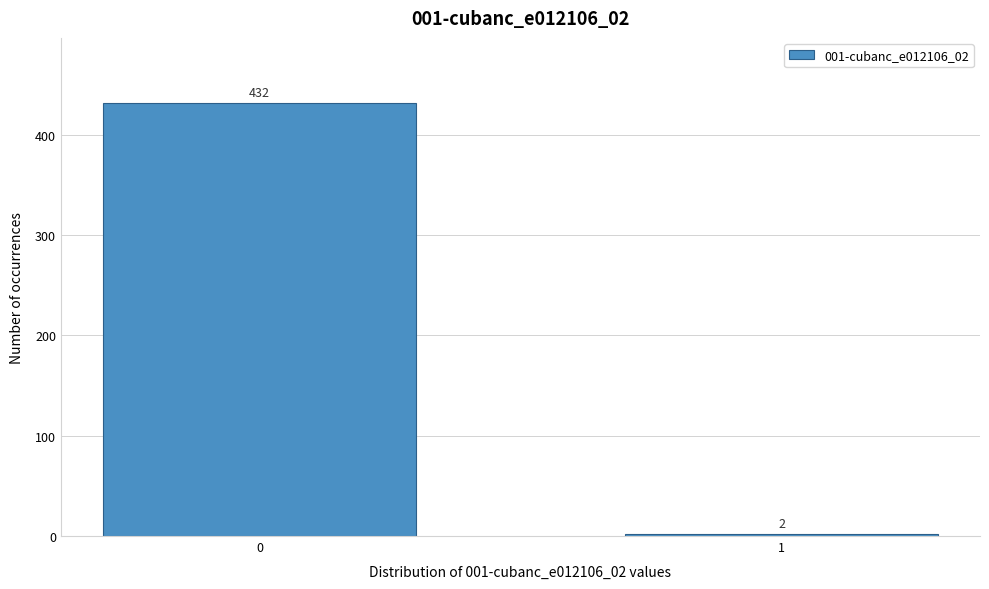

Reading left to right, what are all the values shown in this chart?

0=432	1=2